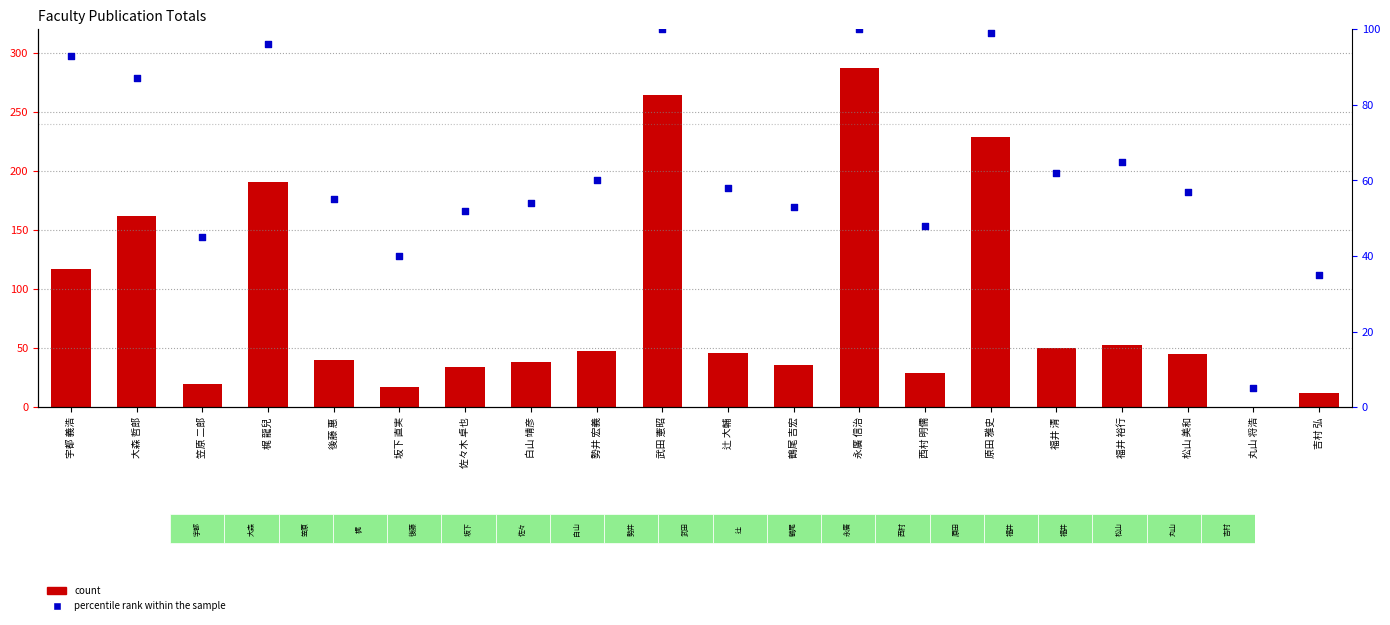

Is the value of percentile rank within the sample at 佐々木 卓也 greater than the value of count at 永廣 信治?

No